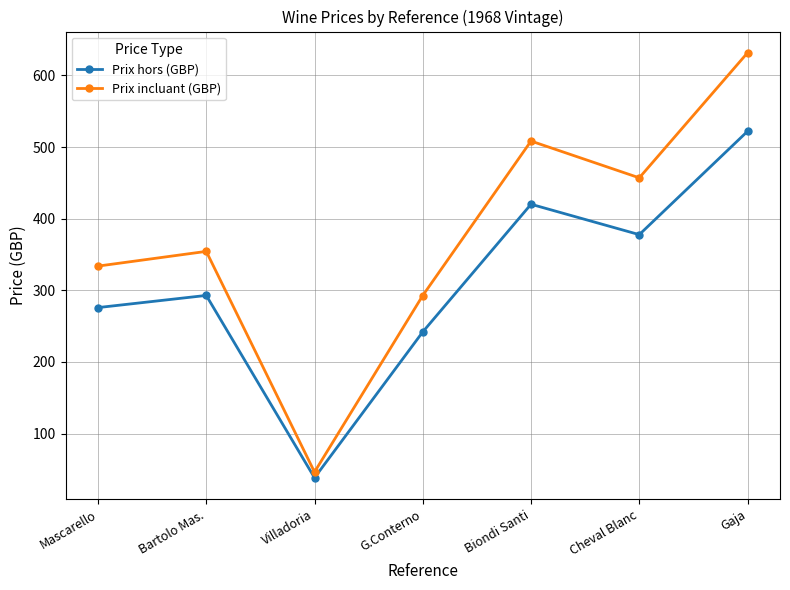

The value of Prix hors (GBP) at Bartolo Mas. is 485.5. True or false?

False